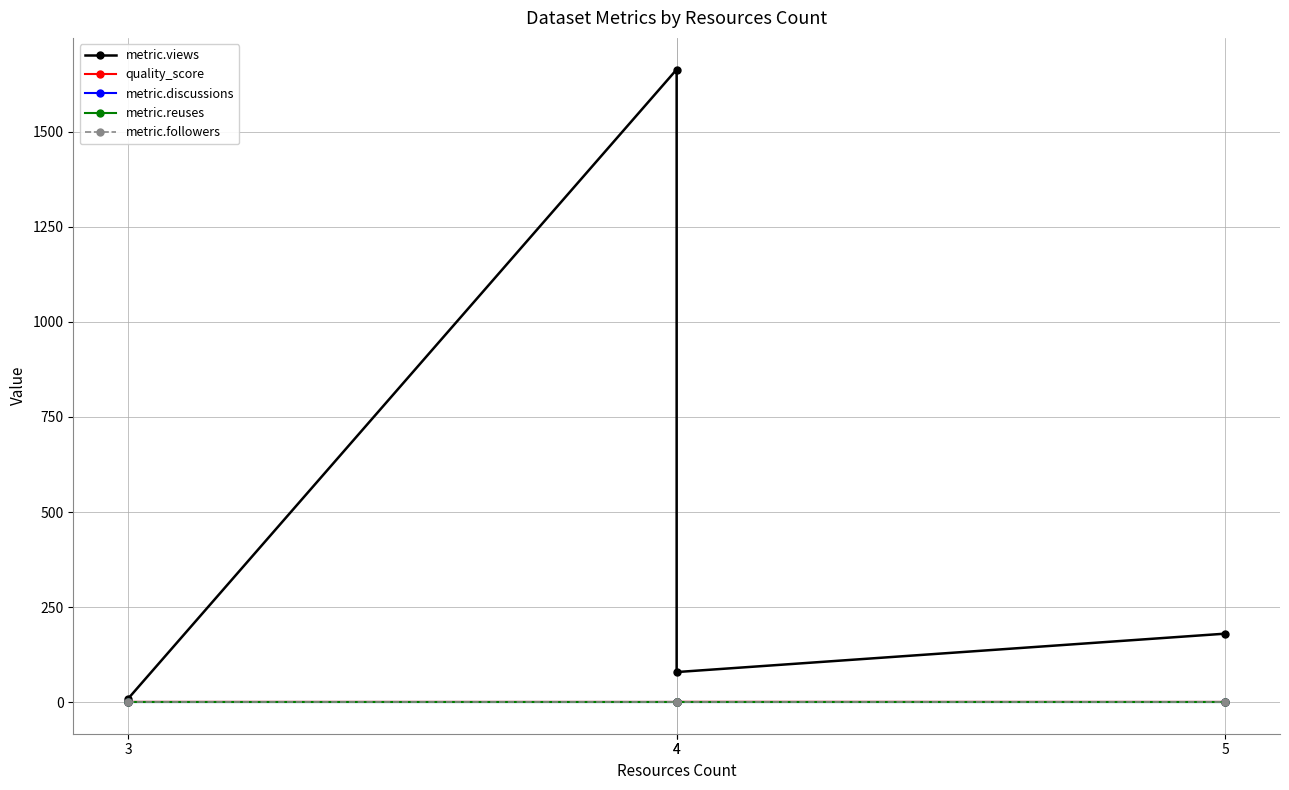

What are all the series names shown in the legend?

metric.views, quality_score, metric.discussions, metric.reuses, metric.followers